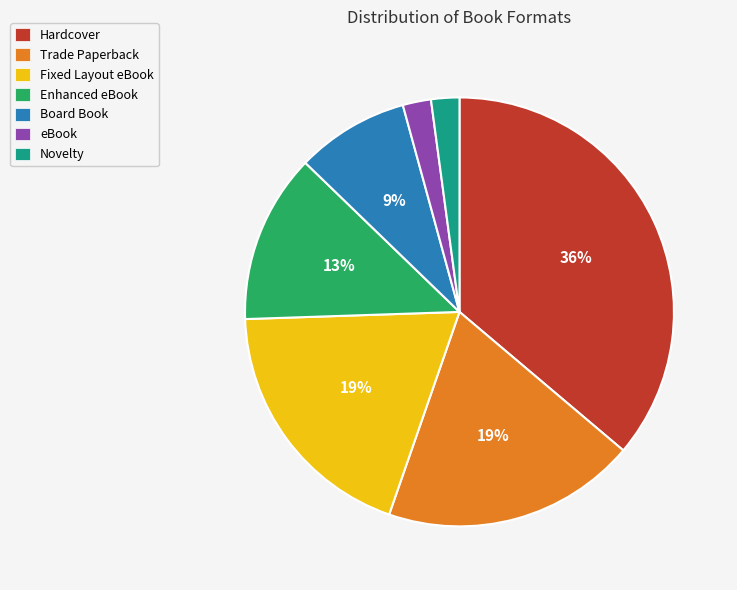

Between eBook and Trade Paperback, which is larger?

Trade Paperback